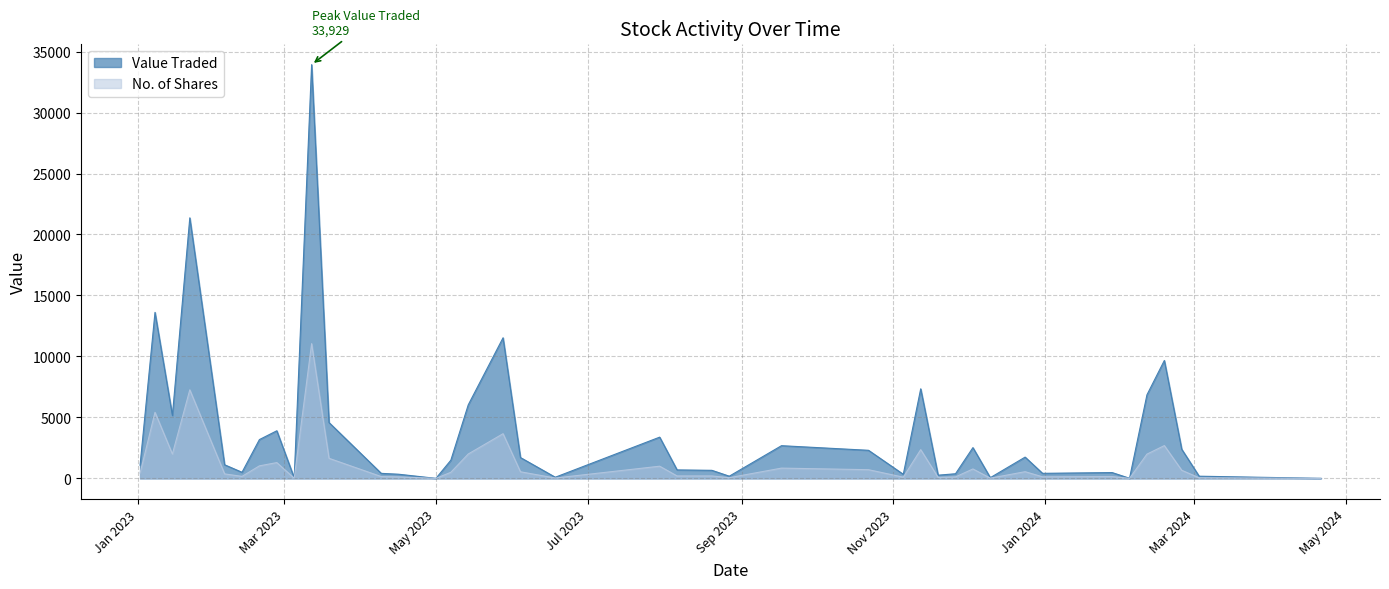

Rank the series by their average value, from highest to lowest.

Value Traded, No. of Shares